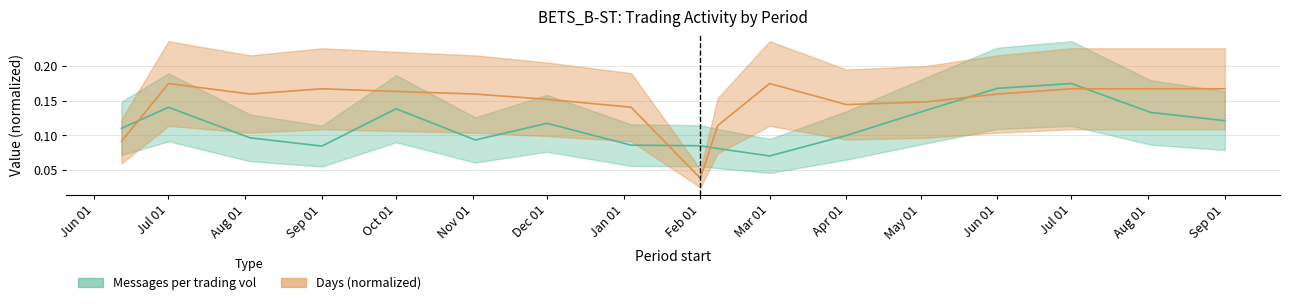

Reading left to right, list all the values displayed in this chart.

Messages per trading vol: 0.1	0.1	0.1	0.1	0.1	0.1	0.1	0.1	0.1	0.1	0.1	0.1	0.1	0.2	0.2	0.1	0.1
Days: 0.1	0.2	0.2	0.2	0.2	0.2	0.2	0.1	0.0	0.1	0.2	0.1	0.1	0.2	0.2	0.2	0.2